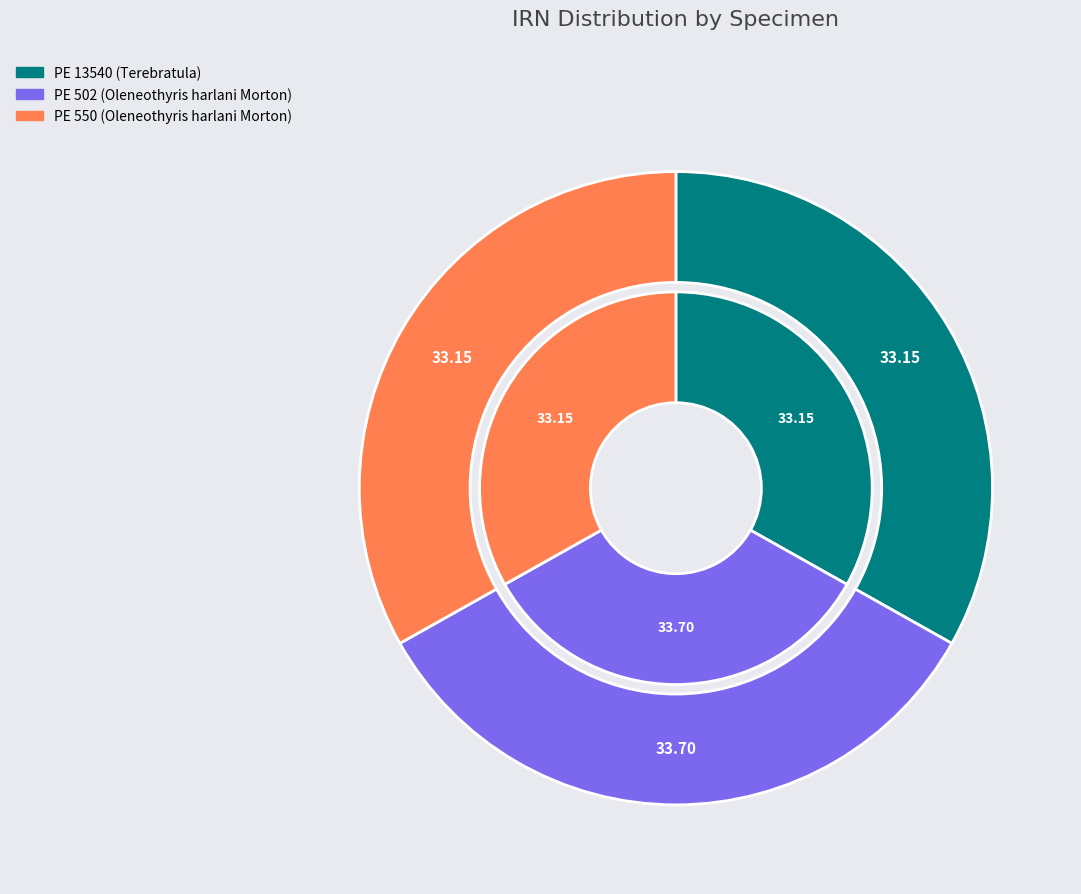

What percentage is the PE 550 (Oleneothyris harlani Morton) slice, to the nearest percent?

33%